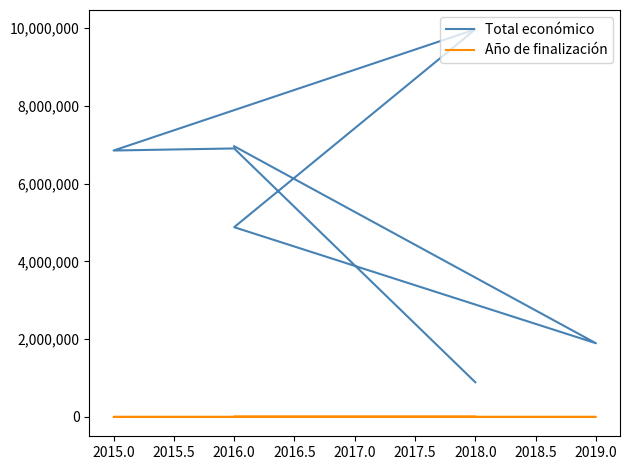

Where is Año de finalización nearest to the value 2021?

2016.0